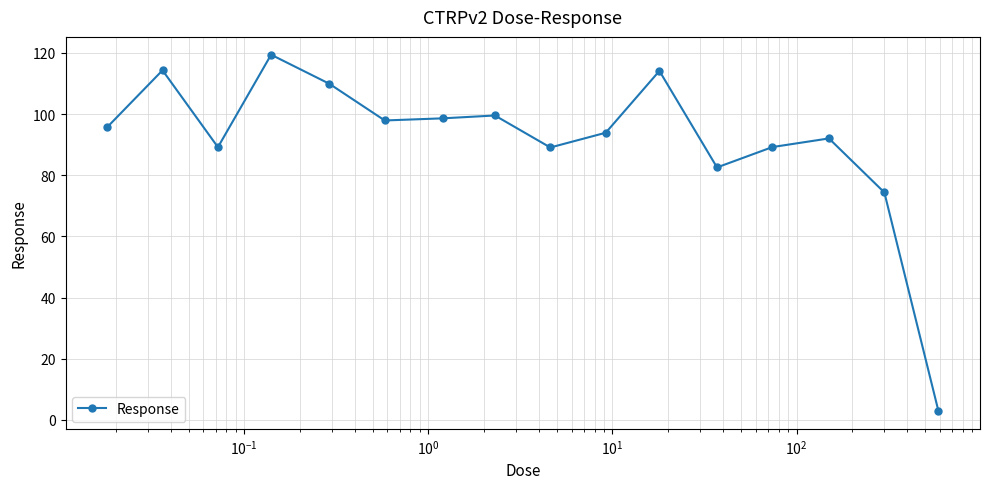

What is the minimum value shown in the chart?

2.9